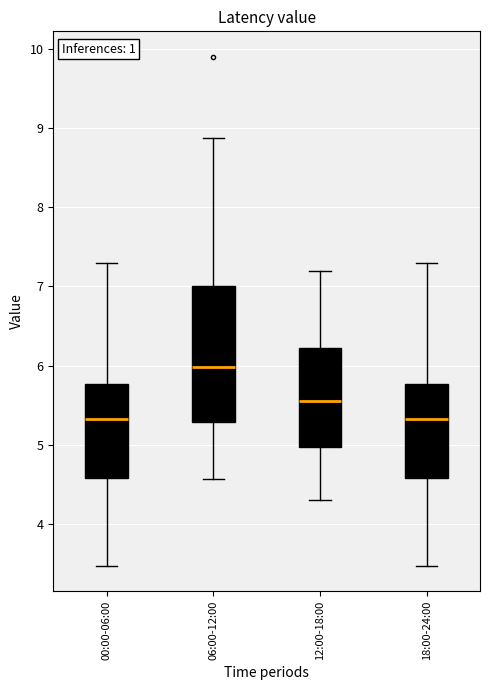

Reading left to right, read every box against the y-axis: the position of its median line, the range the box covers, and the ends of its whiskers. The values are not printed on the chart, so give them approximately, as read against the axis.

00:00-06:00: median 5.3, box 4.6 to 5.8, whiskers 3.5 to 7.3
06:00-12:00: median 6.0, box 5.3 to 7.0, whiskers 4.6 to 8.9
12:00-18:00: median 5.6, box 5.0 to 6.2, whiskers 4.3 to 7.2
18:00-24:00: median 5.3, box 4.6 to 5.8, whiskers 3.5 to 7.3